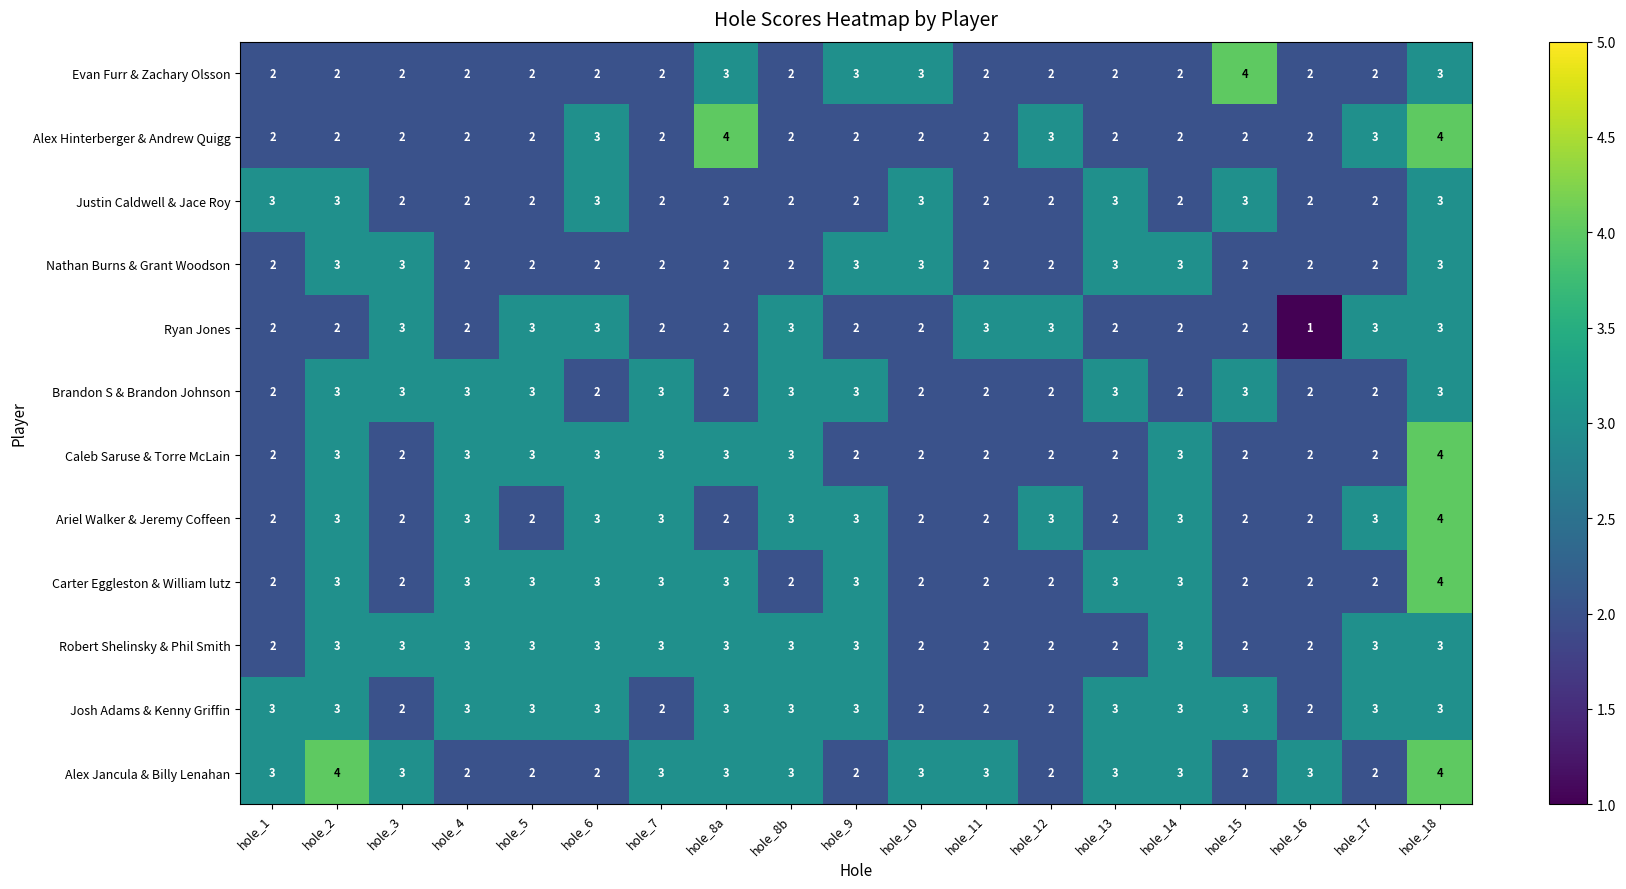

What is the sum of the Carter Eggleston & William lutz values at hole_5 and hole_8a?

6